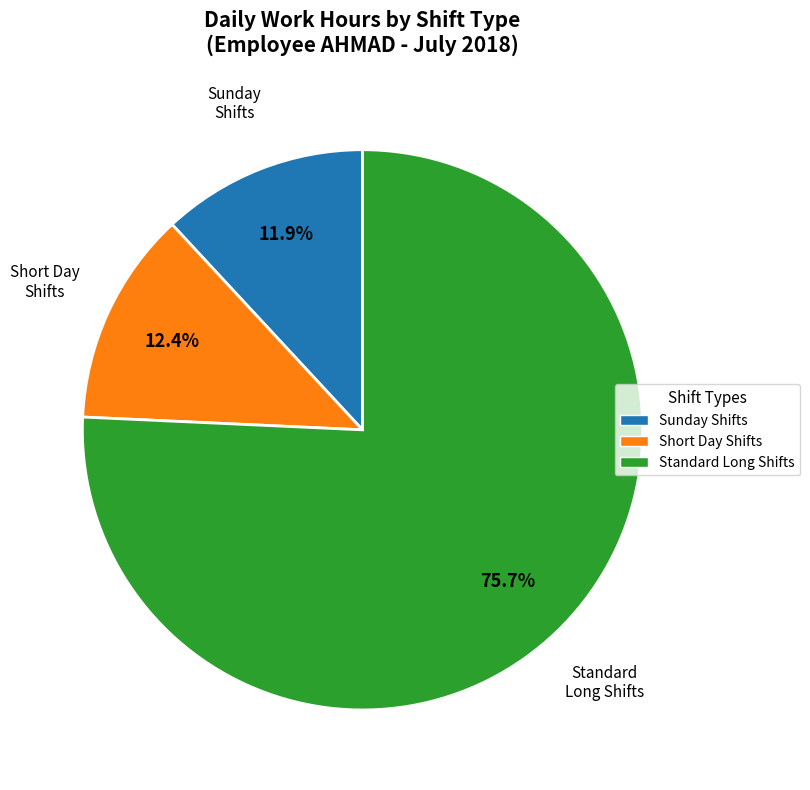

Which slice represents more than half of the pie?

Standard Long Shifts